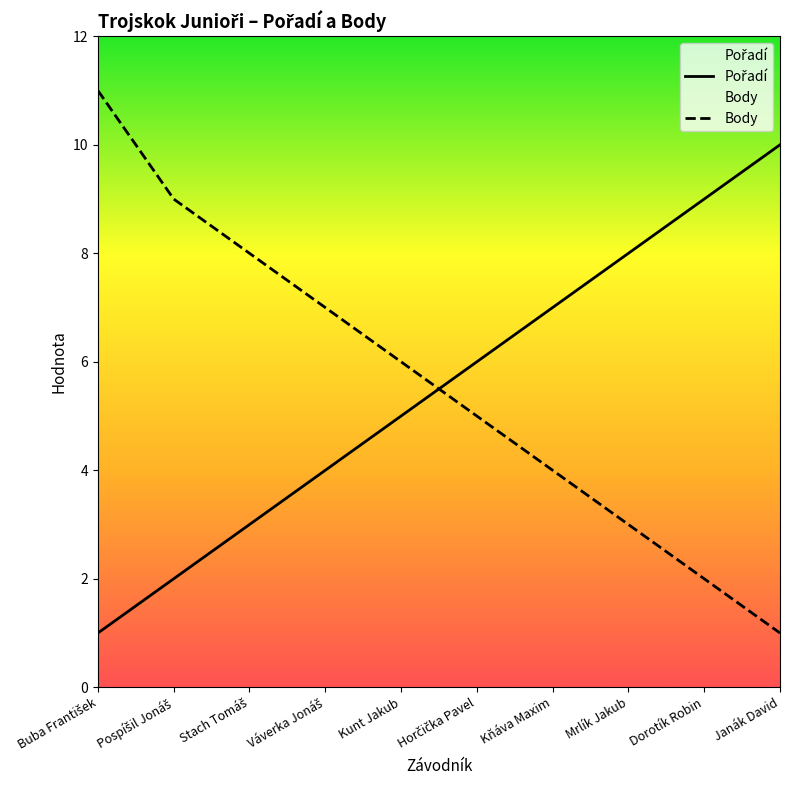

What is the label of the 4th point from the right?

Kňáva Maxim